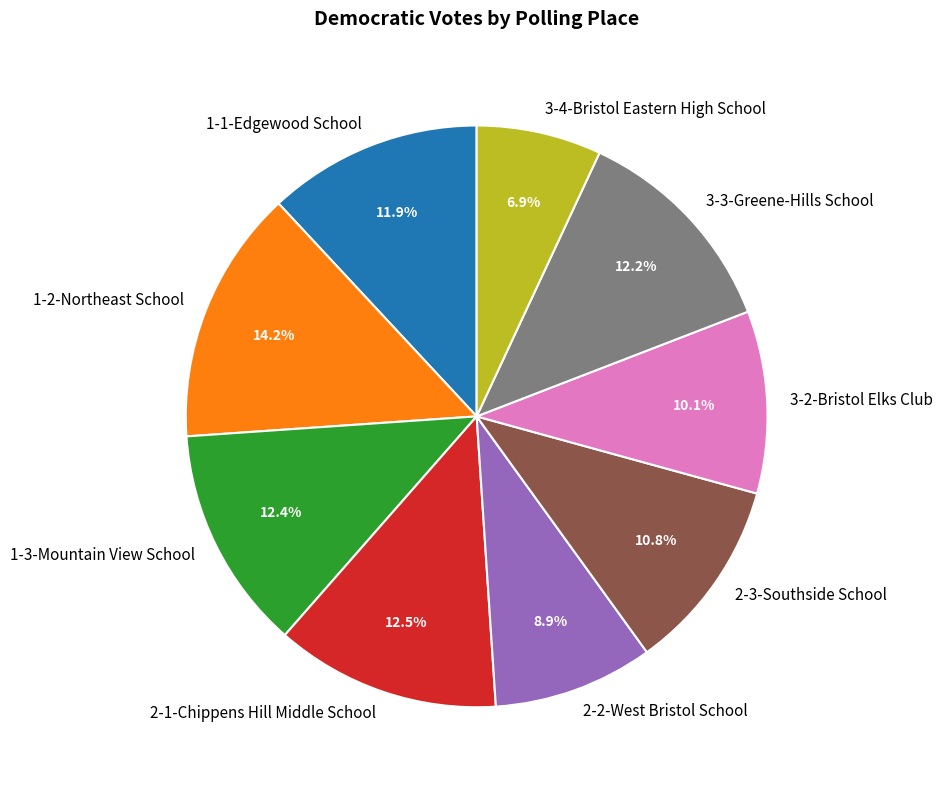

What is the ratio of the value at 3-4-Bristol Eastern High School to the value at 1-1-Edgewood School?

0.6